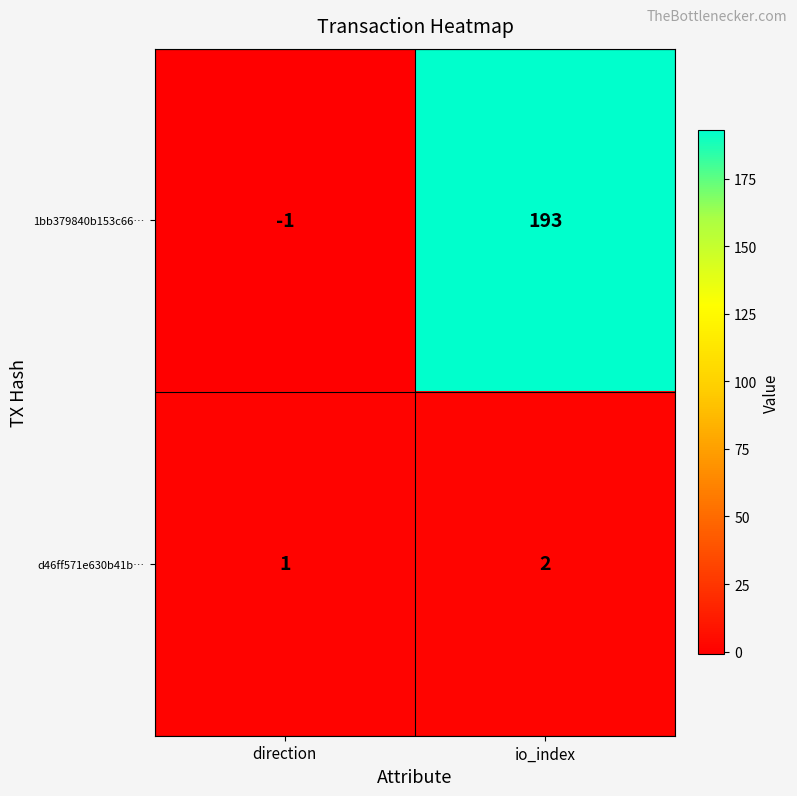

What is the total value across all series at io_index?

195